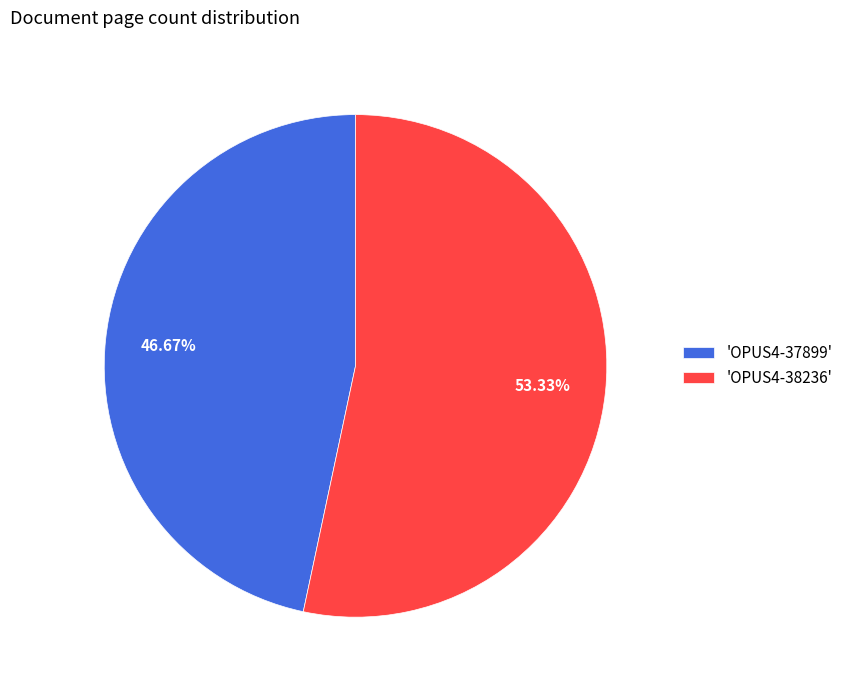

Rank the categories by value from lowest to highest.

'OPUS4-37899', 'OPUS4-38236'